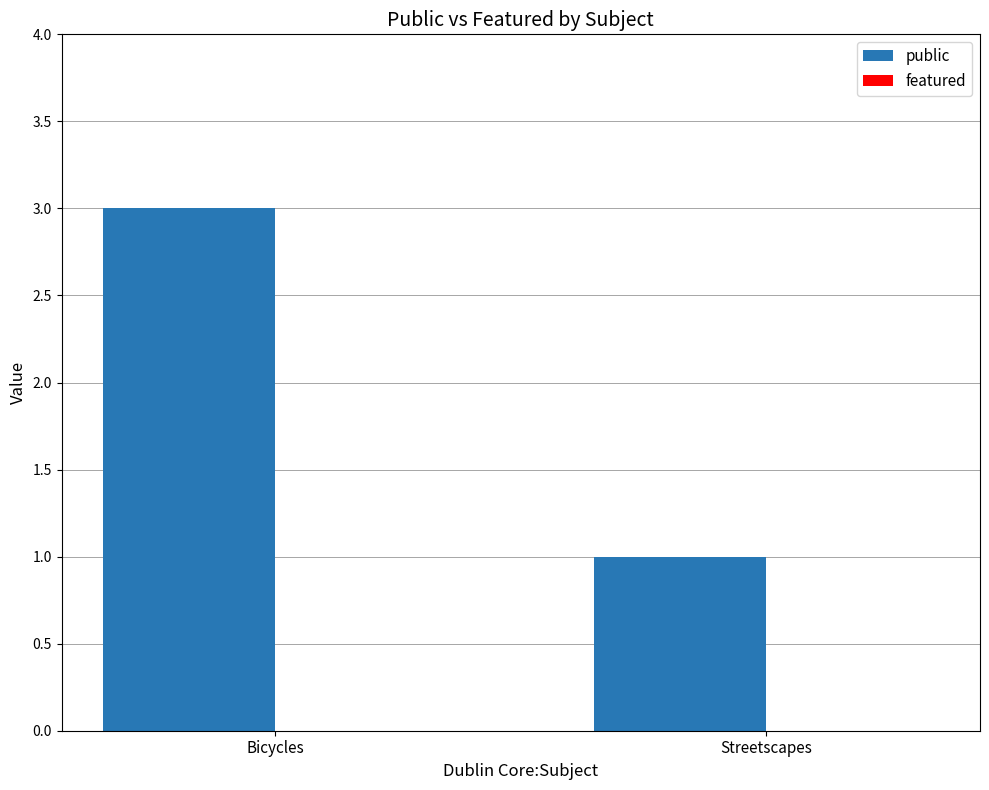

List the labels in order of value, largest first.

Bicycles, Streetscapes